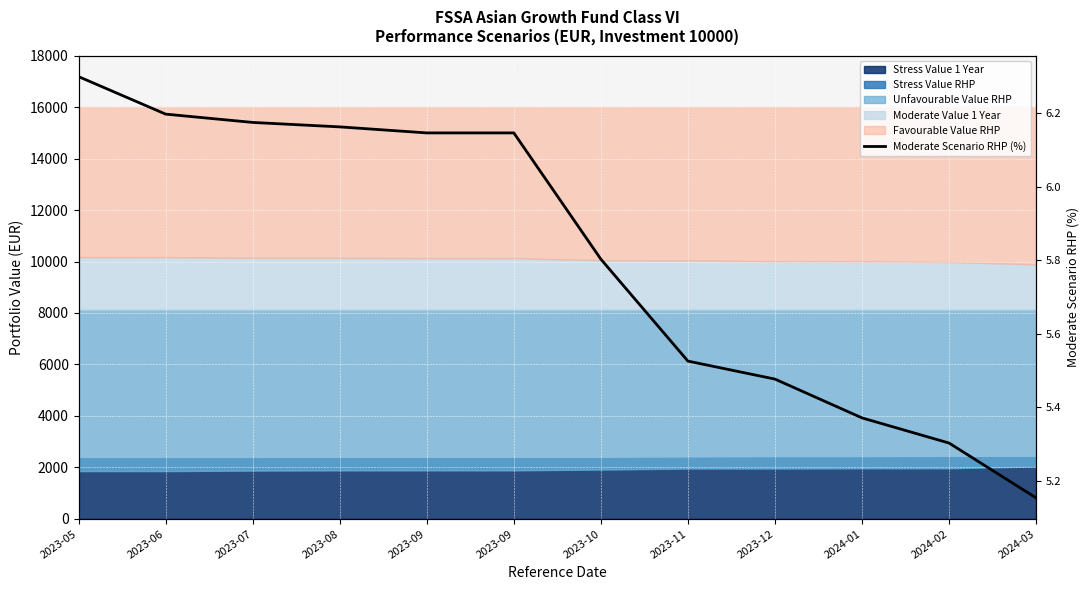

What is the value of the 5th point from the left?

6.1